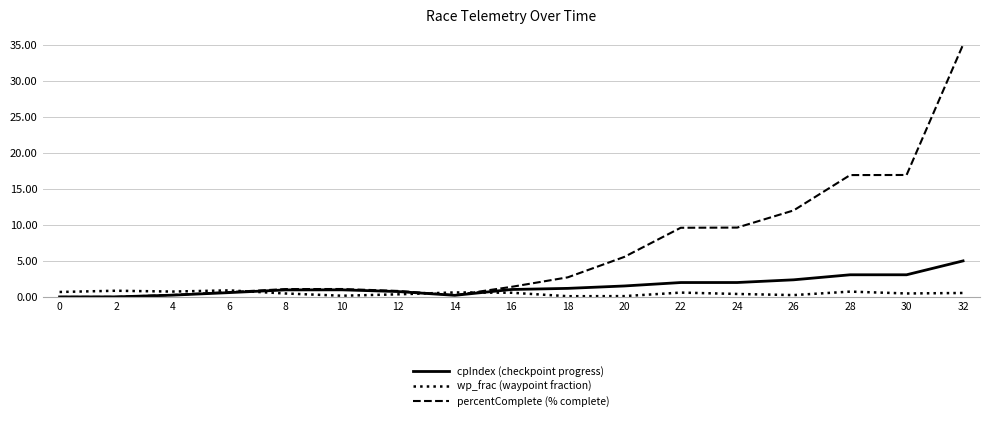

Which series has the largest range (max minus min)?

percentComplete (% complete)